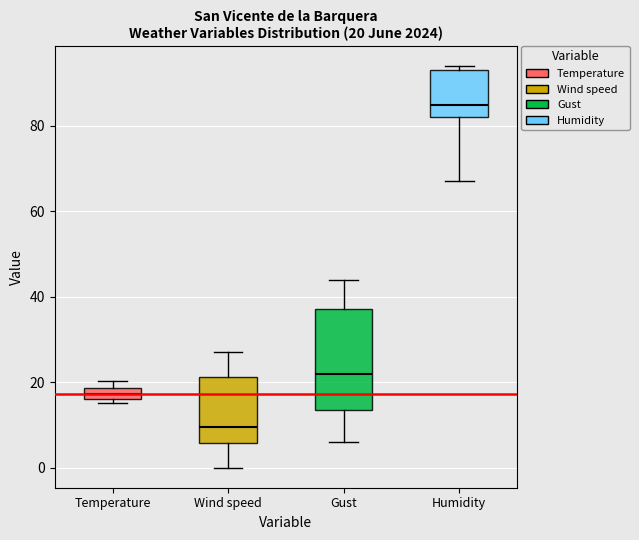

Which box has the lowest median line?

Wind speed